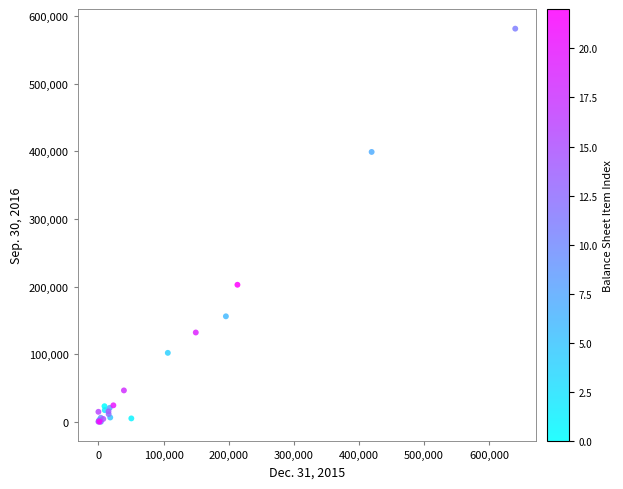

What Y value in the scatter plot is closest to 290763?

202635